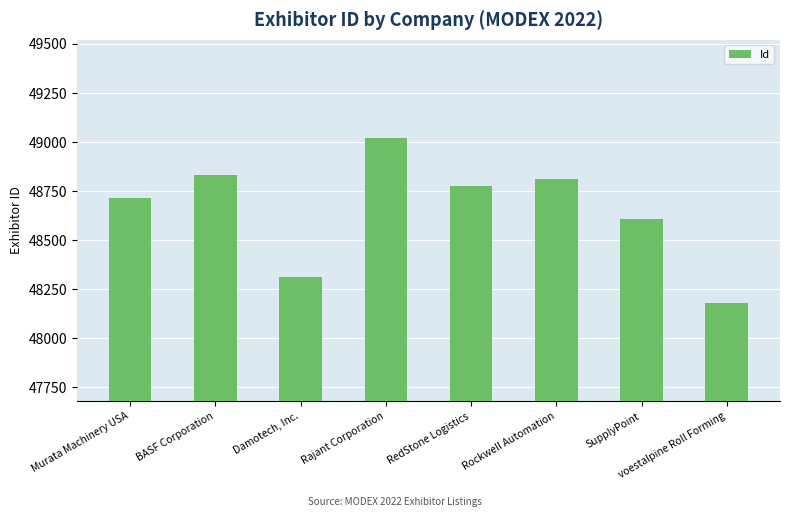

Reading left to right, transcribe all the data shown in this chart.

48715	48830	48314	49021	48774	48810	48608	48180